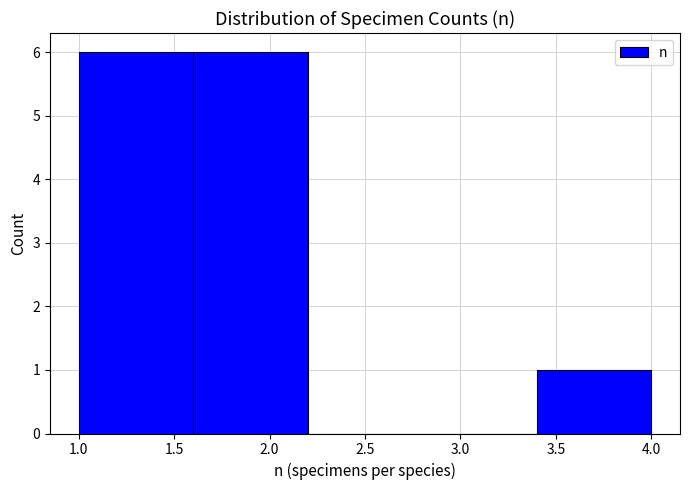

Reading left to right, list every bar in this chart as the range it spans on the x-axis followed by its height. The values are not printed on the chart, so give them approximately, as read against the axis.

1.0 to 1.6: 6
1.6 to 2.2: 6
2.2 to 2.8: 0
2.8 to 3.4: 0
3.4 to 4.0: 1